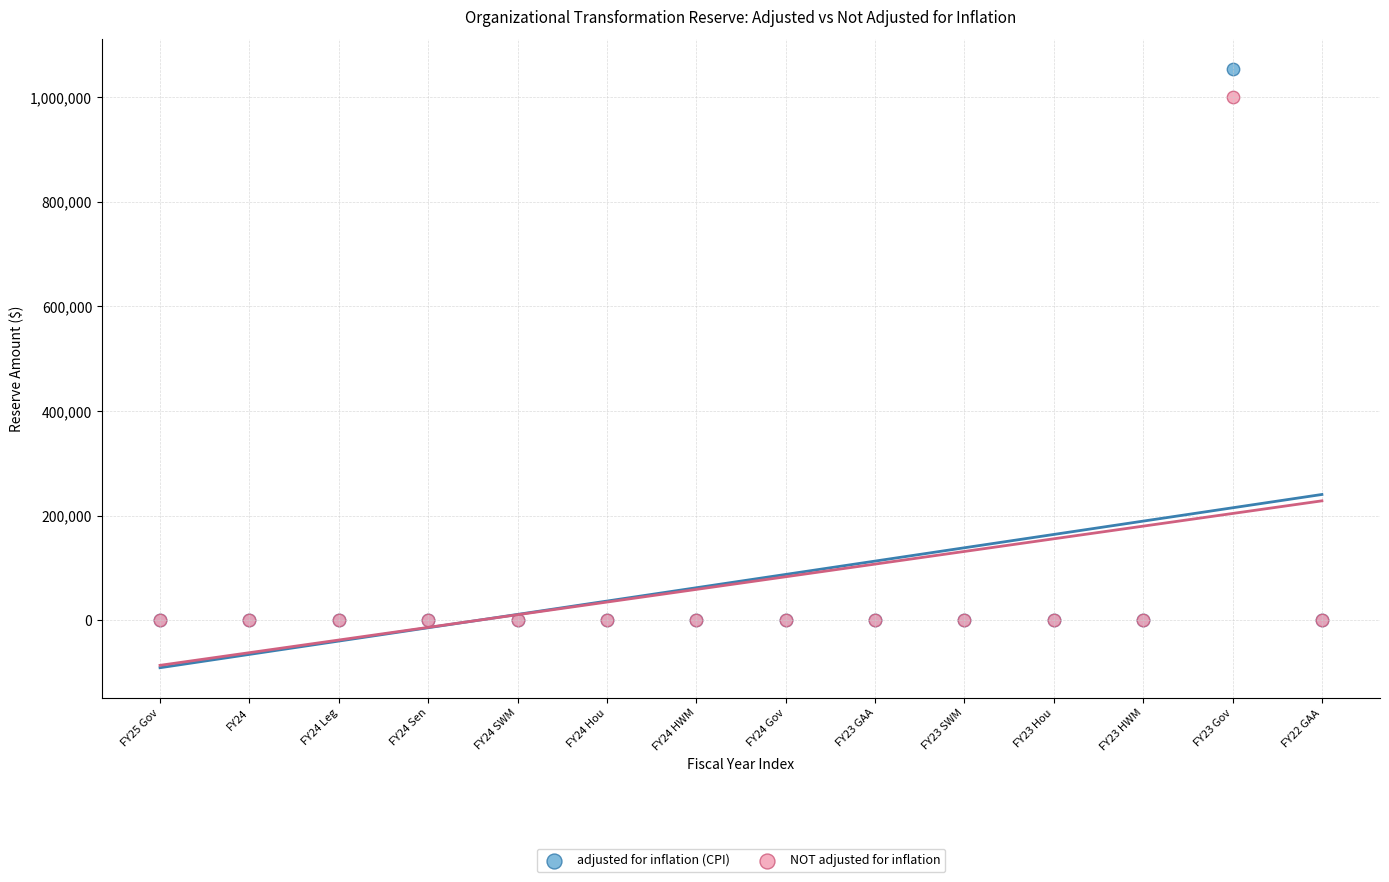

Across all series, what Y value is closest to 526595?

1000000